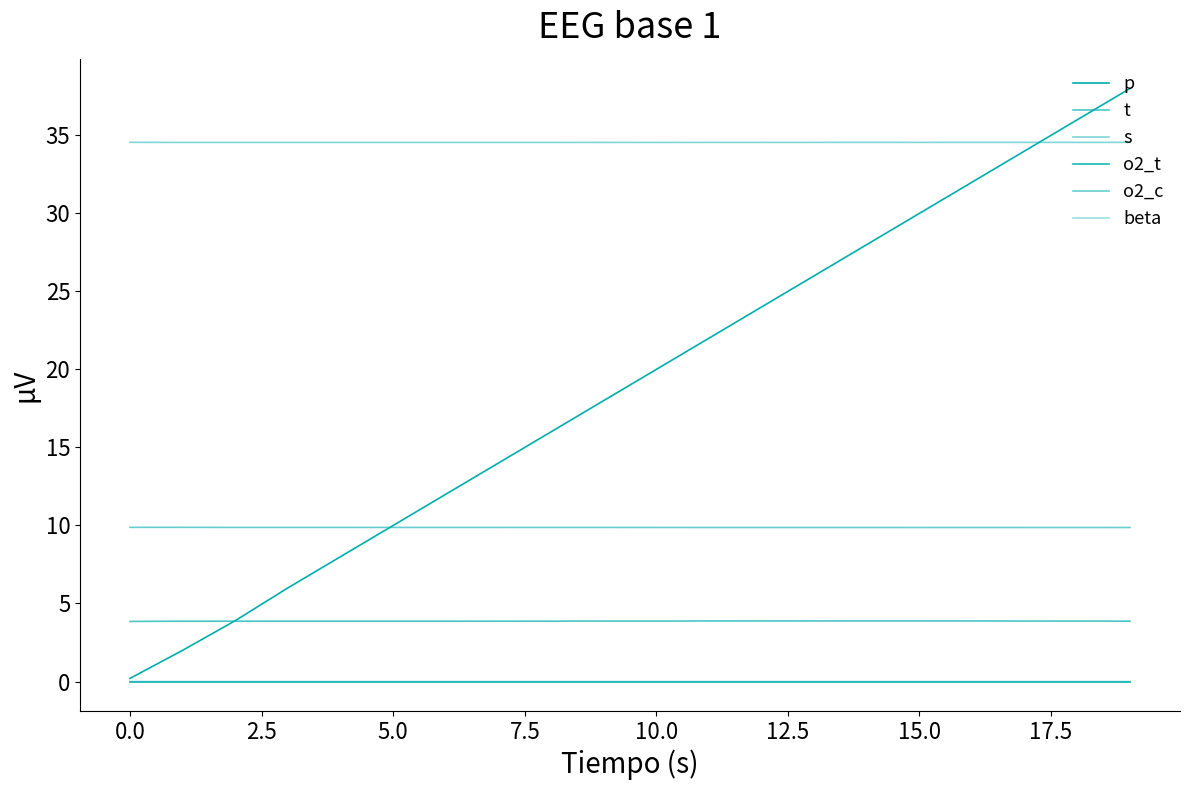

Does the chart have visible grid lines?

No